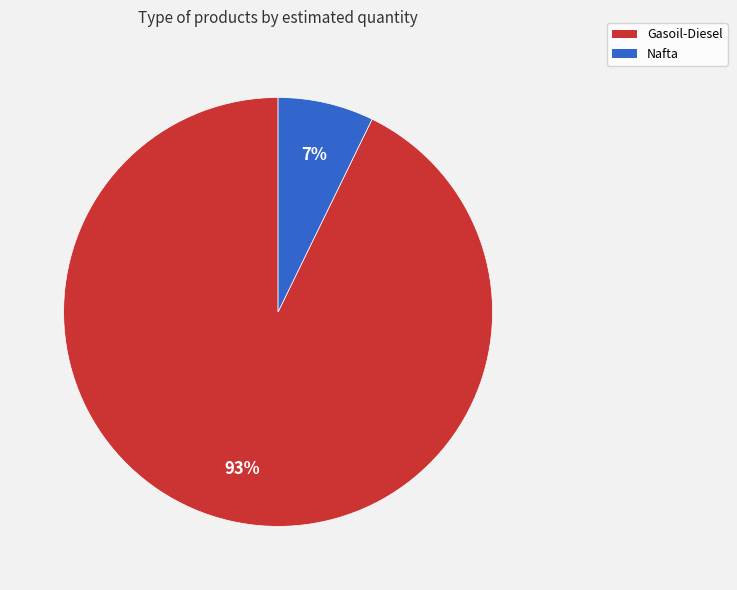

To the nearest percent, what percentage of the pie is Nafta?

7%